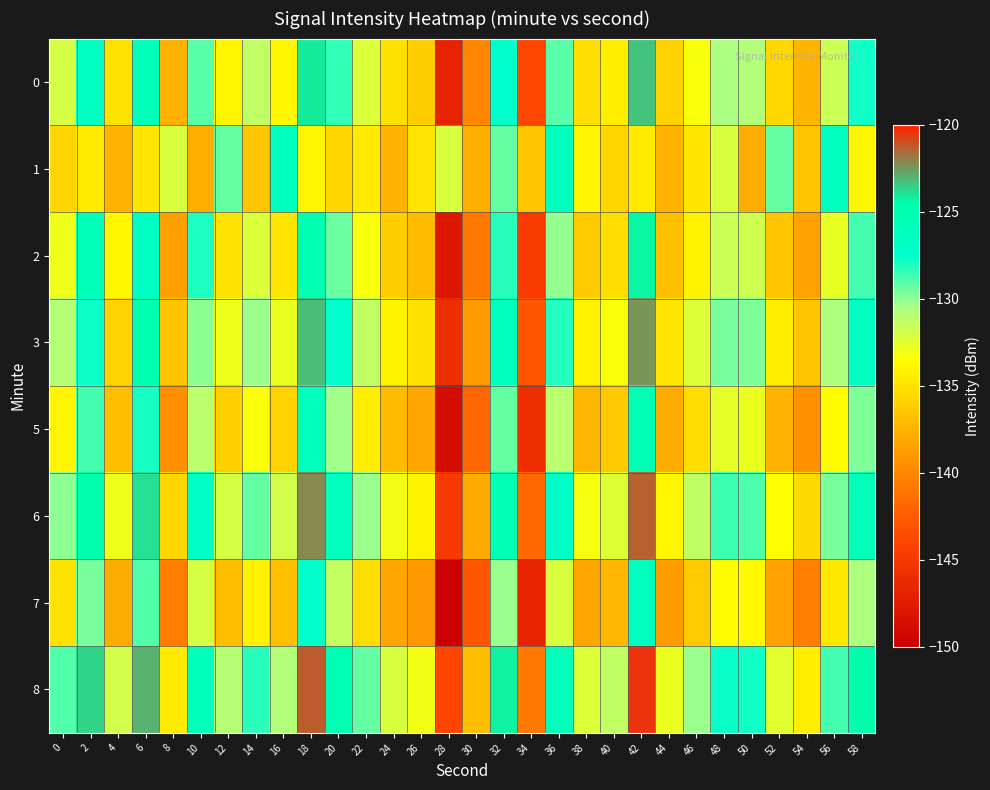

At which category is the sum across all series the highest?

42